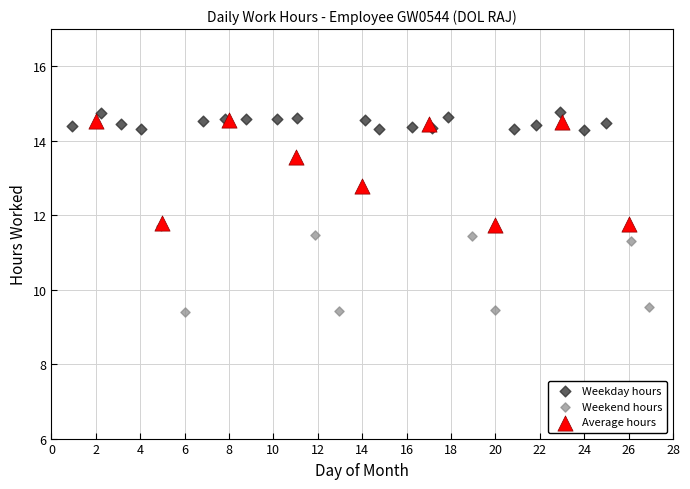

Which series contains the lowest Y value?

Weekend hours